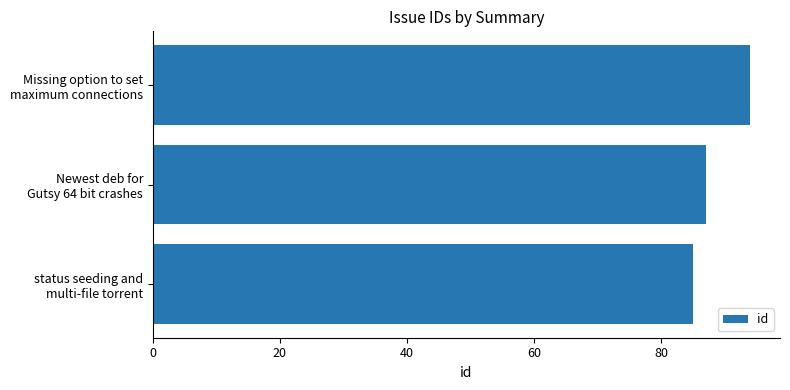

Does the chart contain any negative values?

No